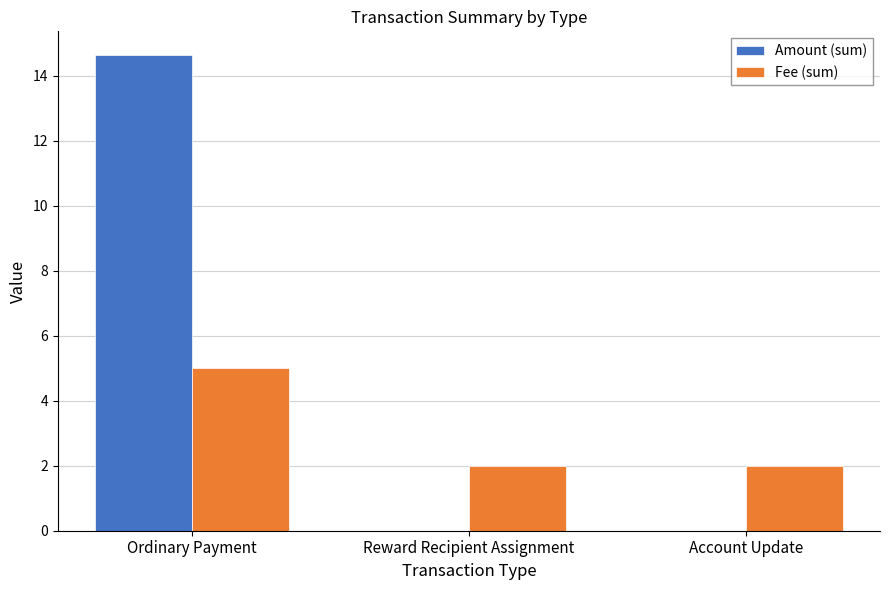

What is the greatest value displayed?

14.6